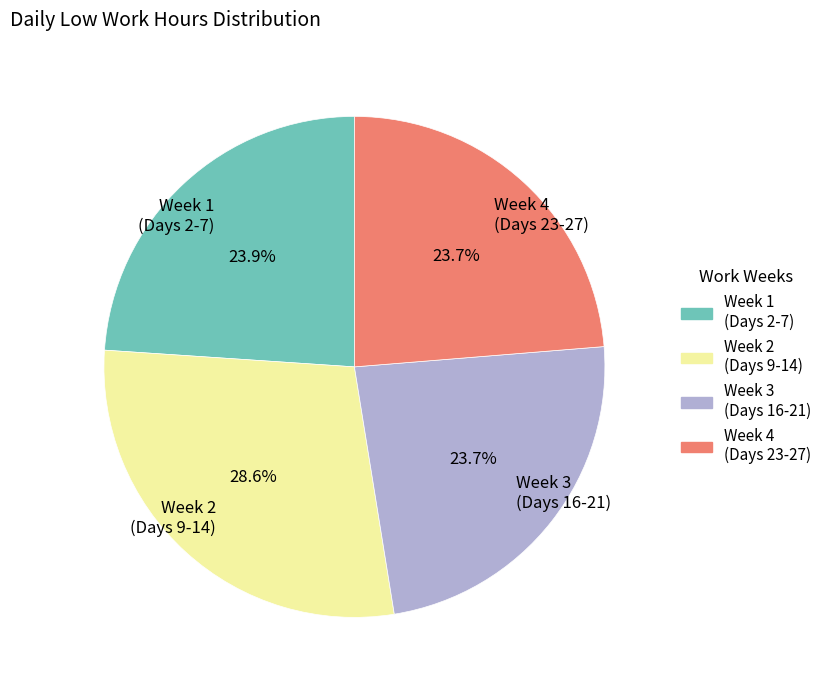

Do Week 3 (Days 16-21) and Week 4 (Days 23-27) together represent more than half of the pie?

No